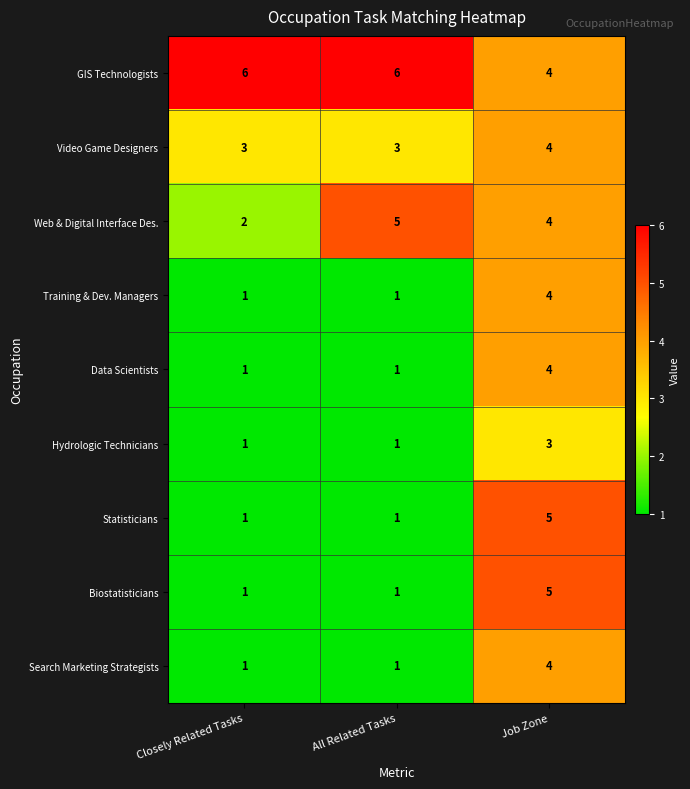

Reading left to right, list all the values displayed in this chart.

GIS Technologists: 6	6	4
Video Game Designers: 3	3	4
Web & Digital Interface Des.: 2	5	4
Training & Dev. Managers: 1	1	4
Data Scientists: 1	1	4
Hydrologic Technicians: 1	1	3
Statisticians: 1	1	5
Biostatisticians: 1	1	5
Search Marketing Strategists: 1	1	4